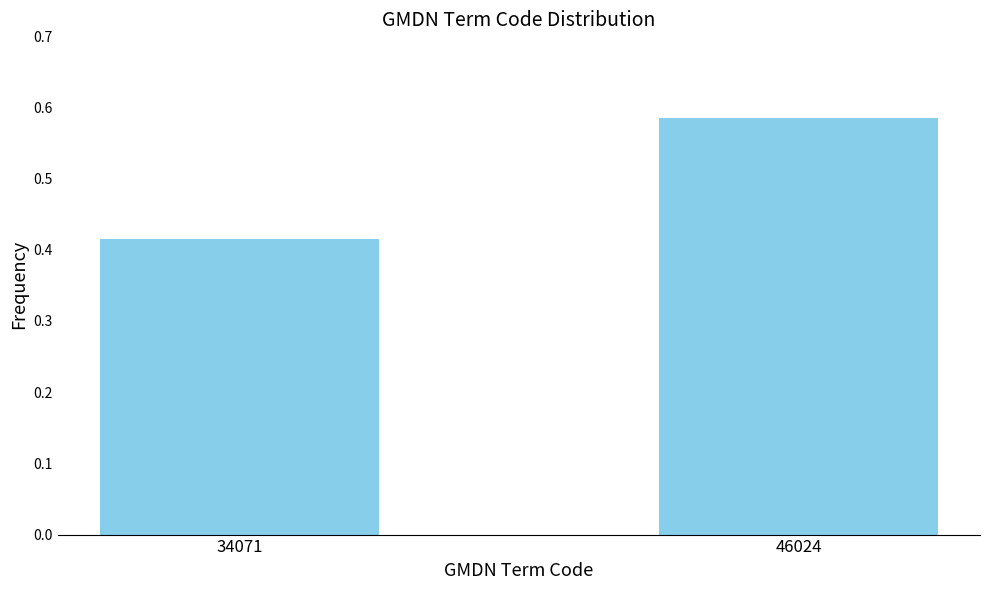

What is the change in value from 34071 to 46024?

+0.2